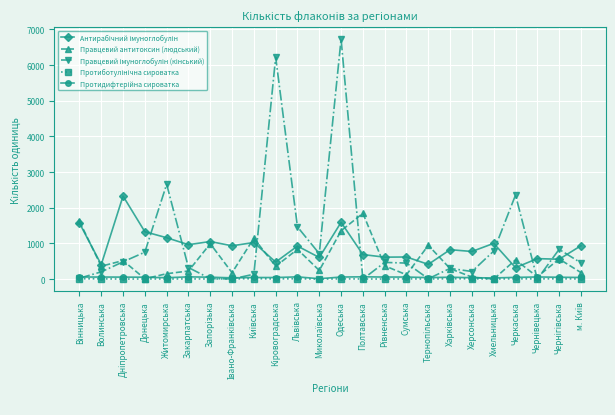

At which category does Правцевий антитоксин (людський) reach its first local valley?

Волинська